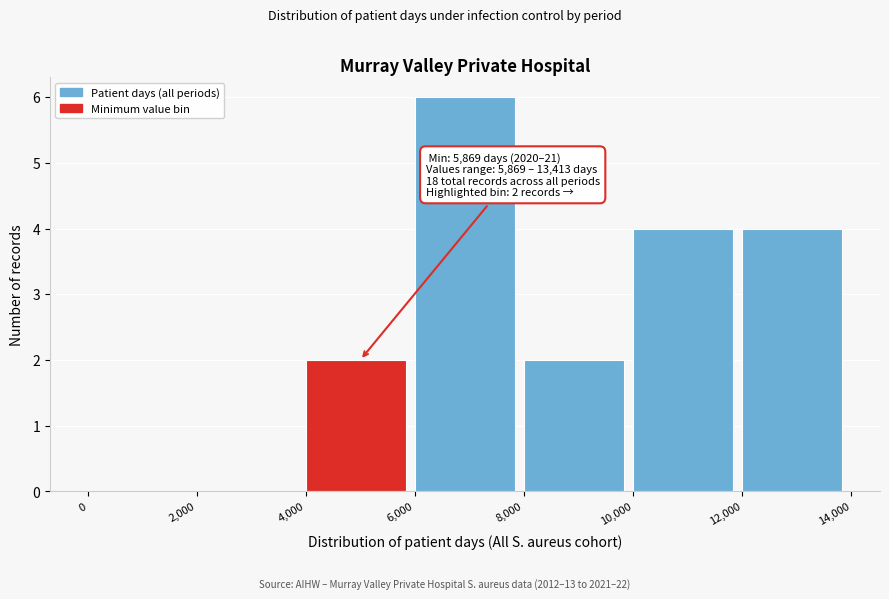

Which range on the x-axis has the tallest bar?

6,000 to 8,000